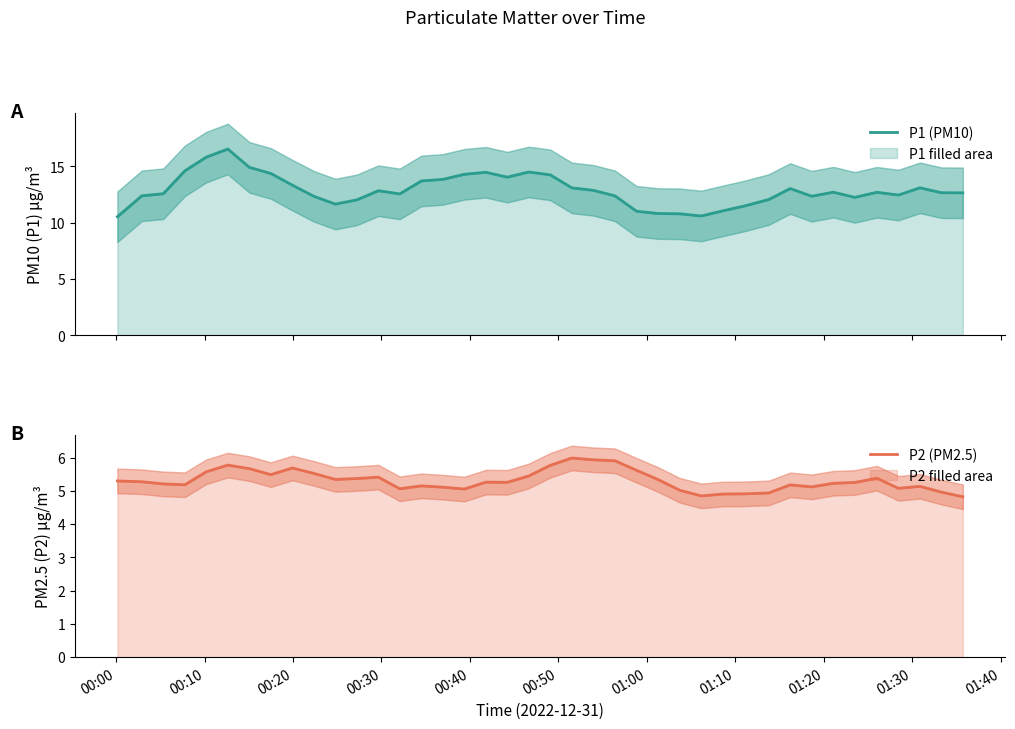

True or false: P2 (PM2.5) and P1 (PM10) cross at least once.

False